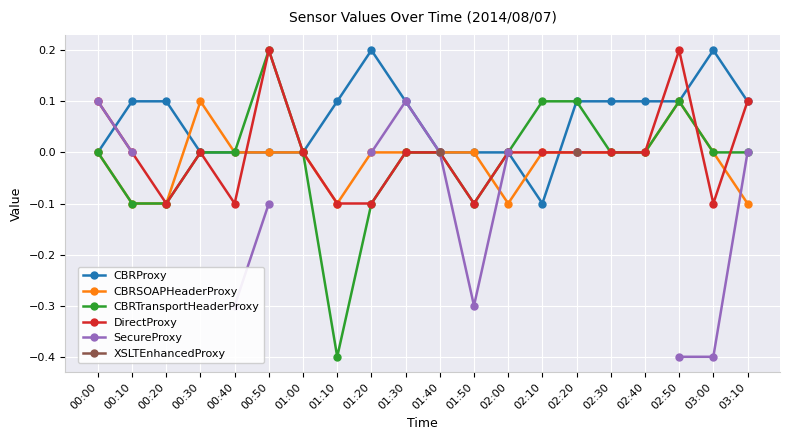

What is the label of the 2nd point from the right?

03:00